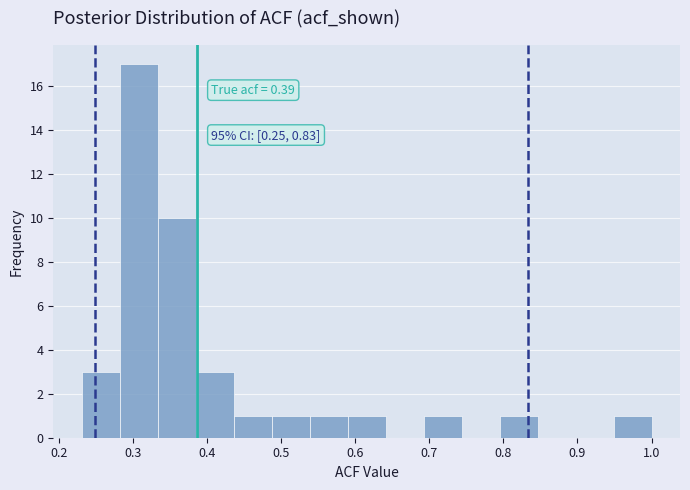

Which range on the x-axis has the tallest bar?

0.28 to 0.33